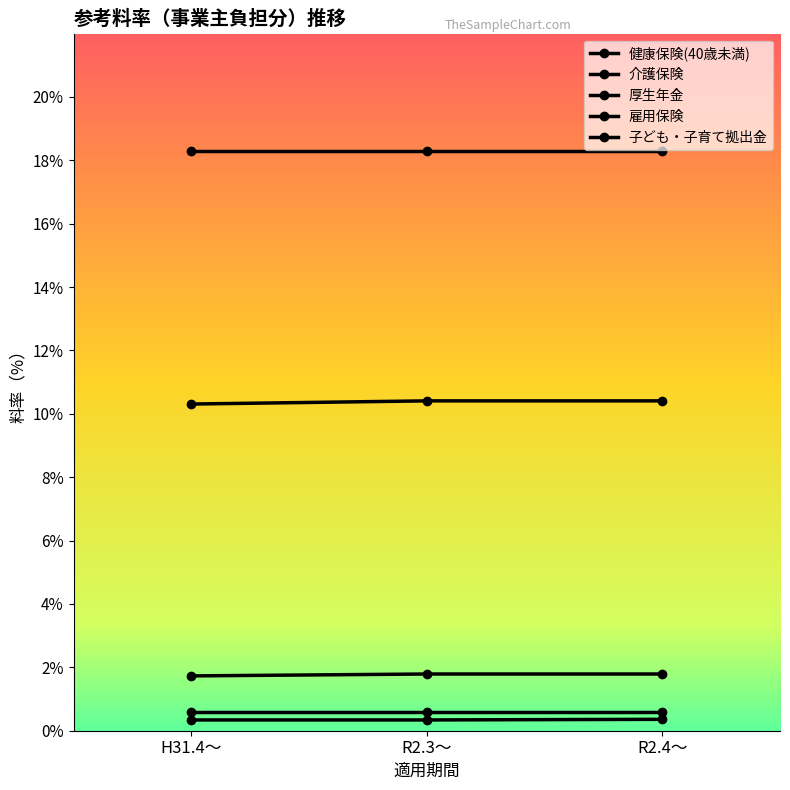

Is this an area chart (filled region under the line)?

No